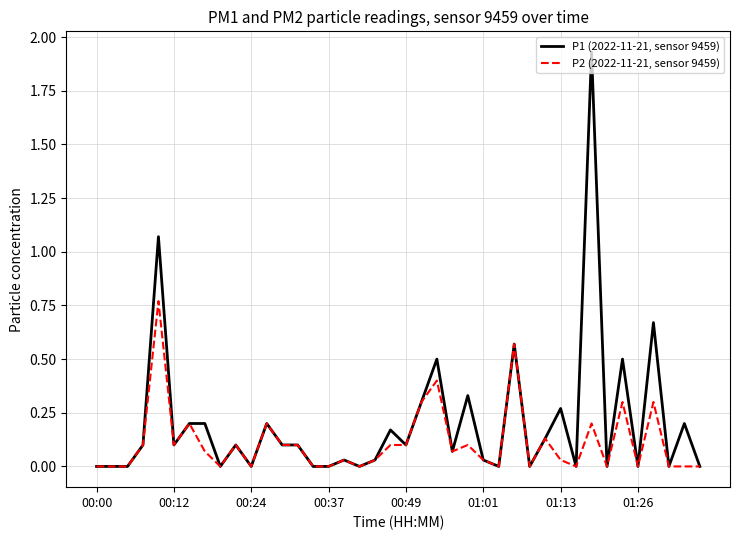

Rank the series by their average value, from highest to lowest.

P1 (2022-11-21, sensor 9459), P2 (2022-11-21, sensor 9459)